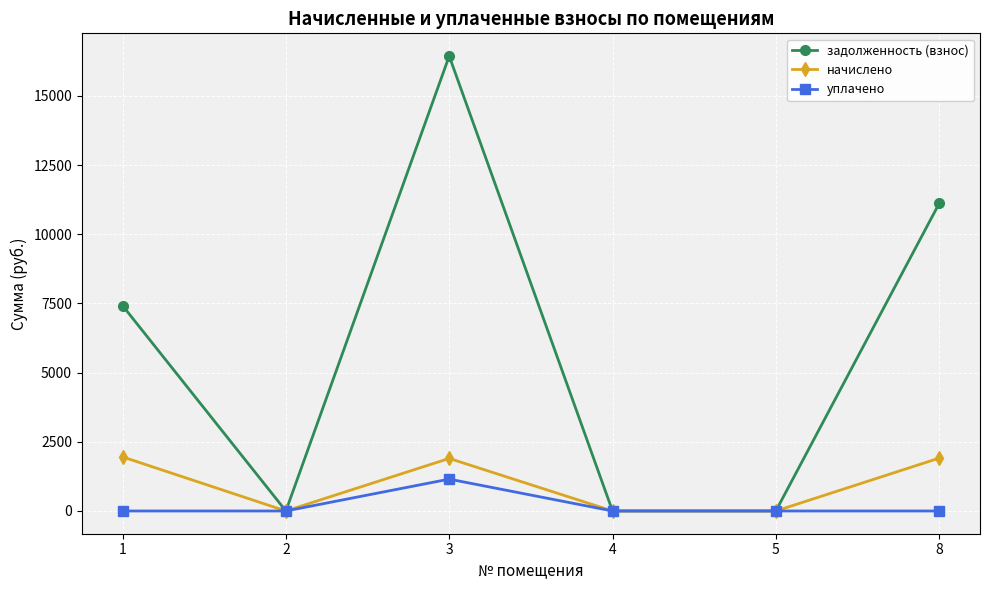

How many interior local peaks does the начислено series have?

1